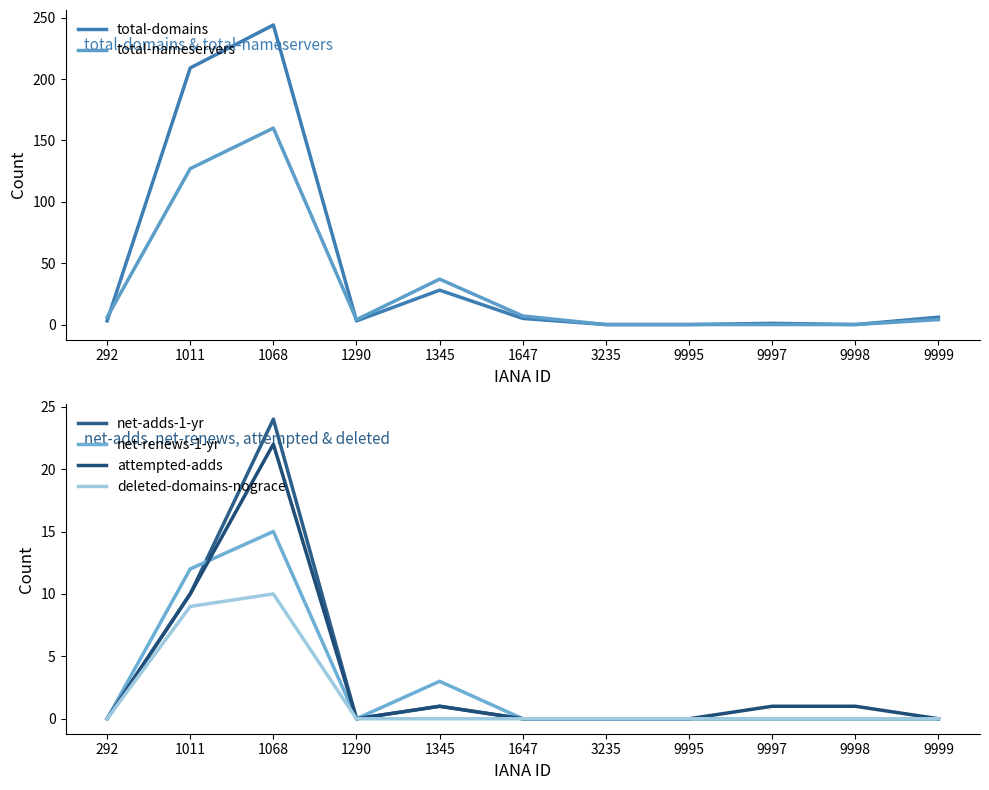

Where does the total-nameservers series first go above 4?

292